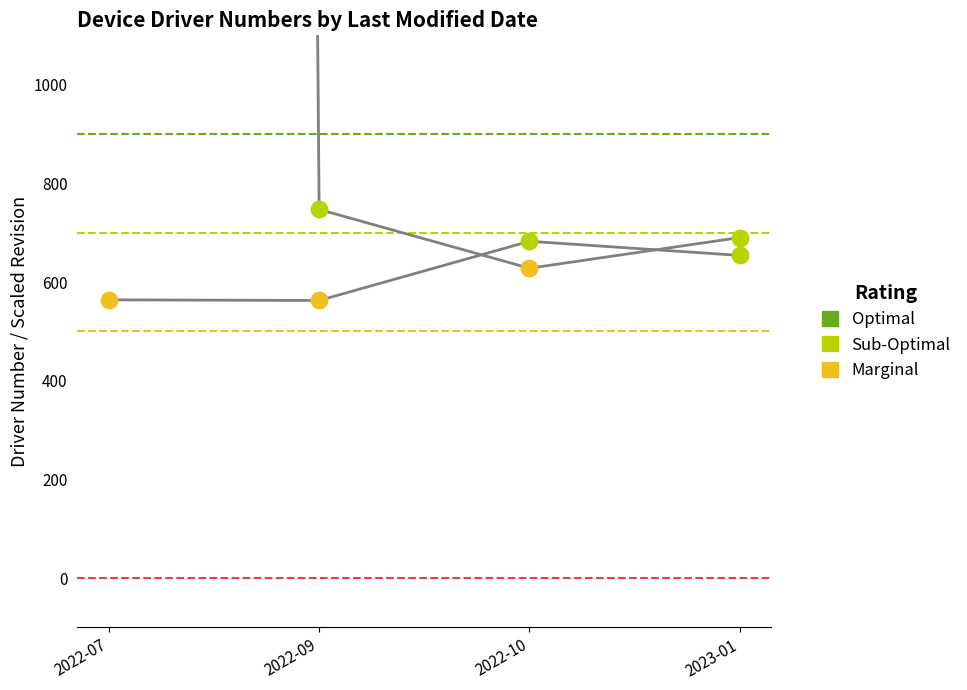

Which series has the largest total across all categories?

DriverNumber